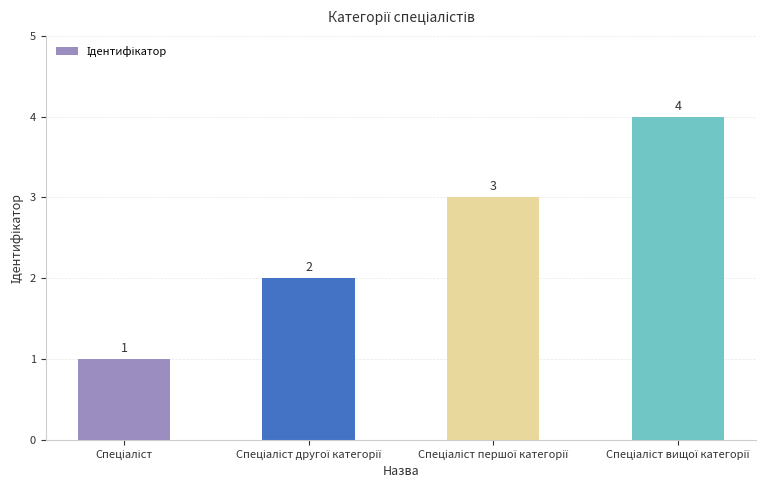

What is the difference between the maximum and minimum values?

3